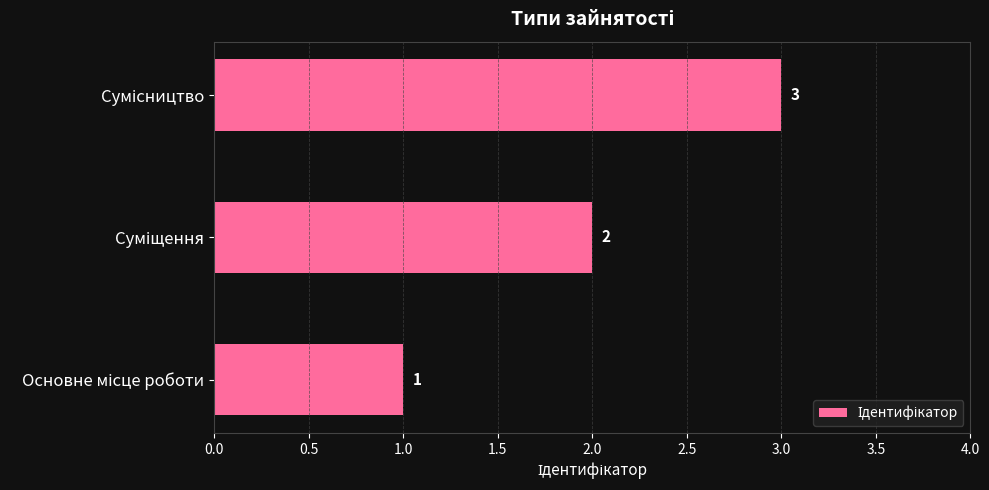

What is the greatest value displayed?

3